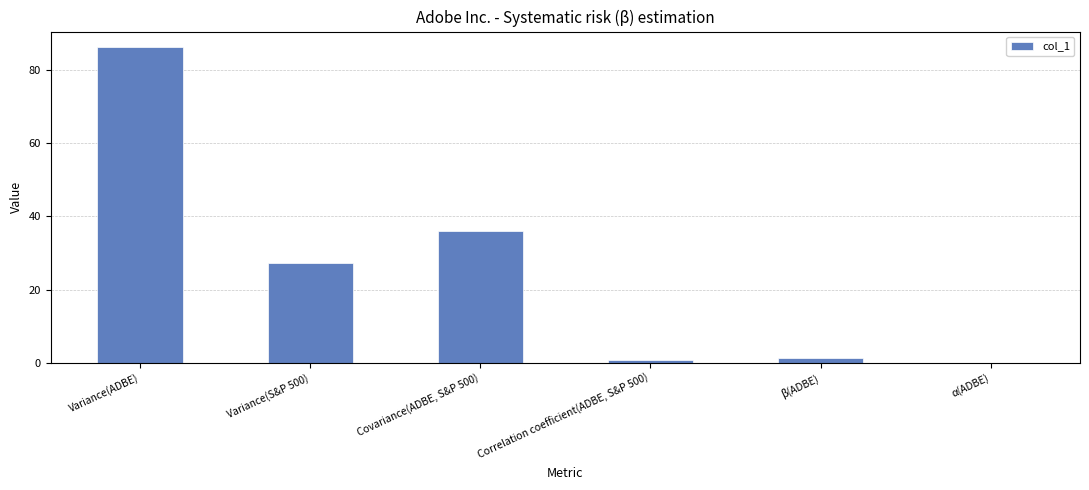

What is the approximate value at Variance(ADBE)?

86.2